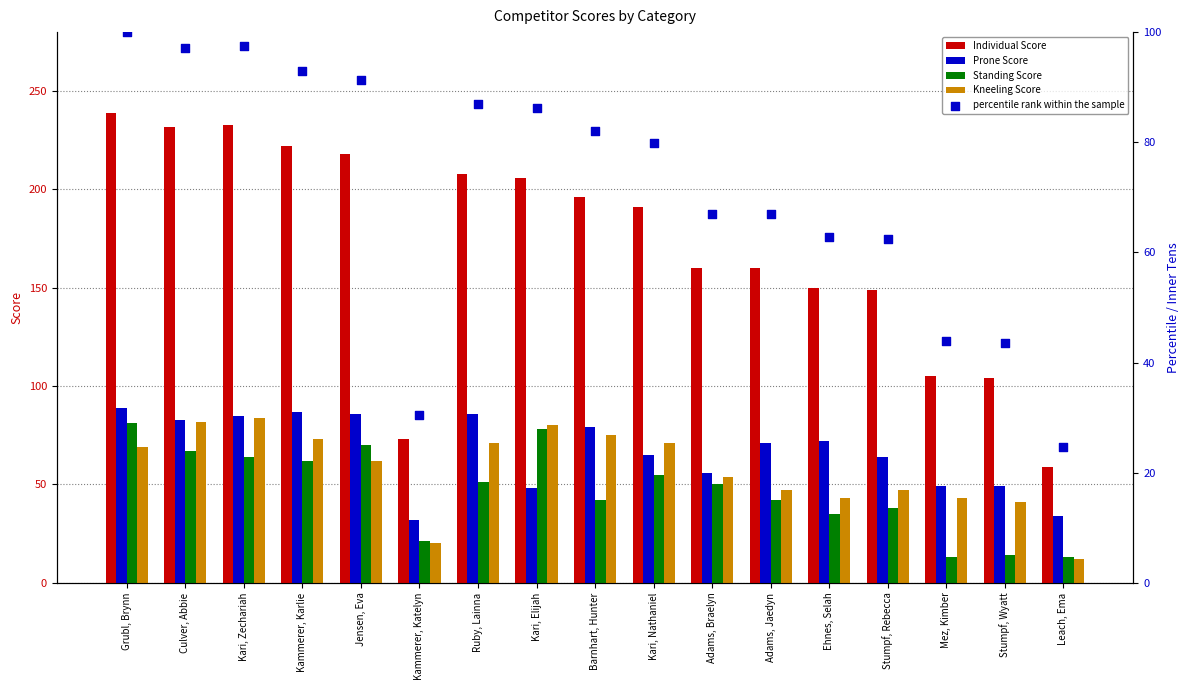

Which series has the largest total across all categories?

Individual Score